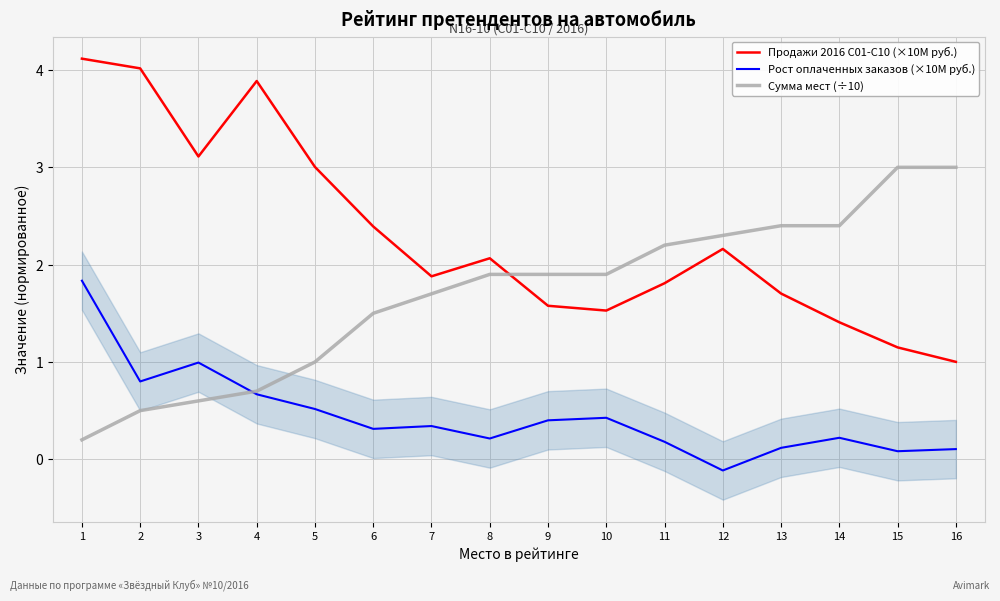

Between 2 and 3, which series saw the biggest shift?

Продажи 2016 С01-С10 (×10M руб.)